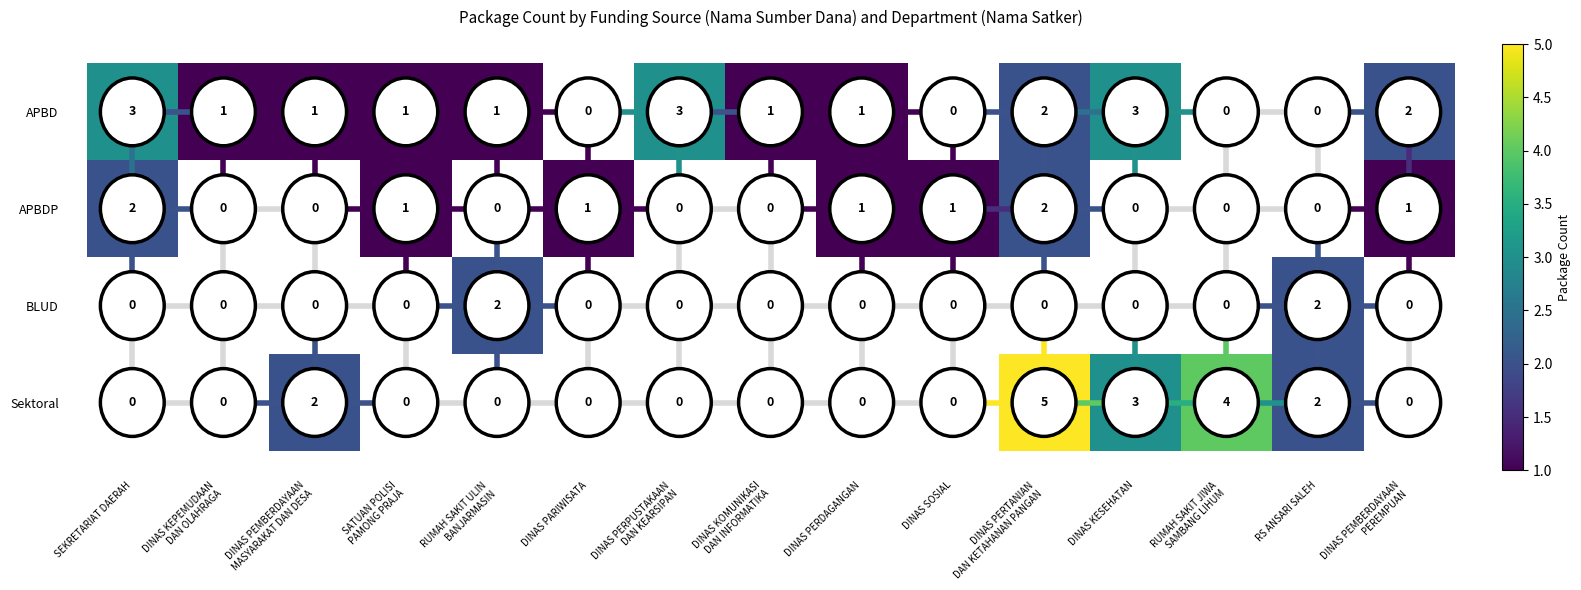

How many distinct data groups are displayed?

4